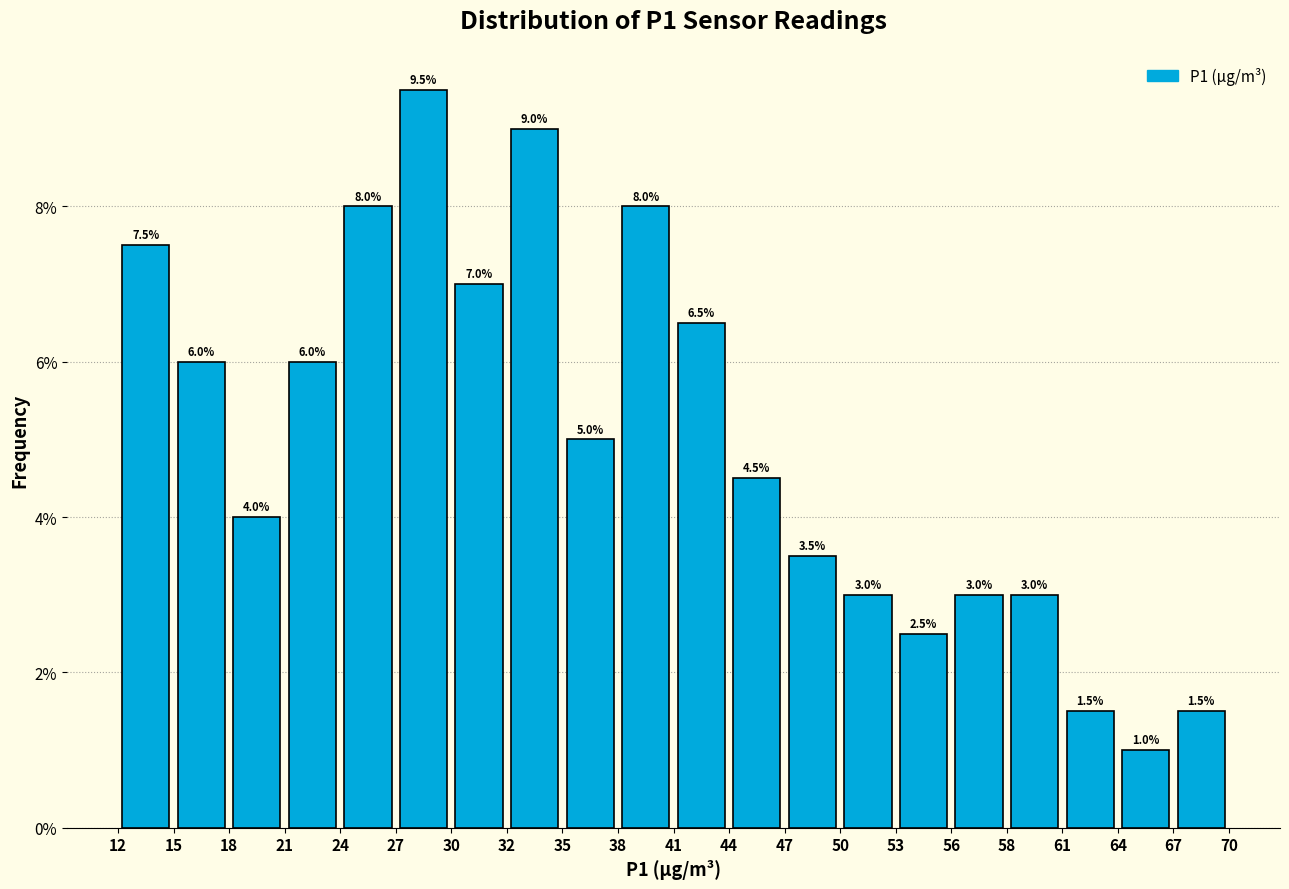

Reading left to right, transcribe this chart: for each bar, give the range it covers on the x-axis and its height.

12 to 15: 7.5
15 to 18: 6.0
18 to 21: 4.0
21 to 24: 6.0
24 to 27: 8.0
27 to 30: 9.5
30 to 32: 7.0
32 to 35: 9.0
35 to 38: 5.0
38 to 41: 8.0
41 to 44: 6.5
44 to 47: 4.5
47 to 50: 3.5
50 to 53: 3.0
53 to 56: 2.5
56 to 58: 3.0
58 to 61: 3.0
61 to 64: 1.5
64 to 67: 1.0
67 to 70: 1.5